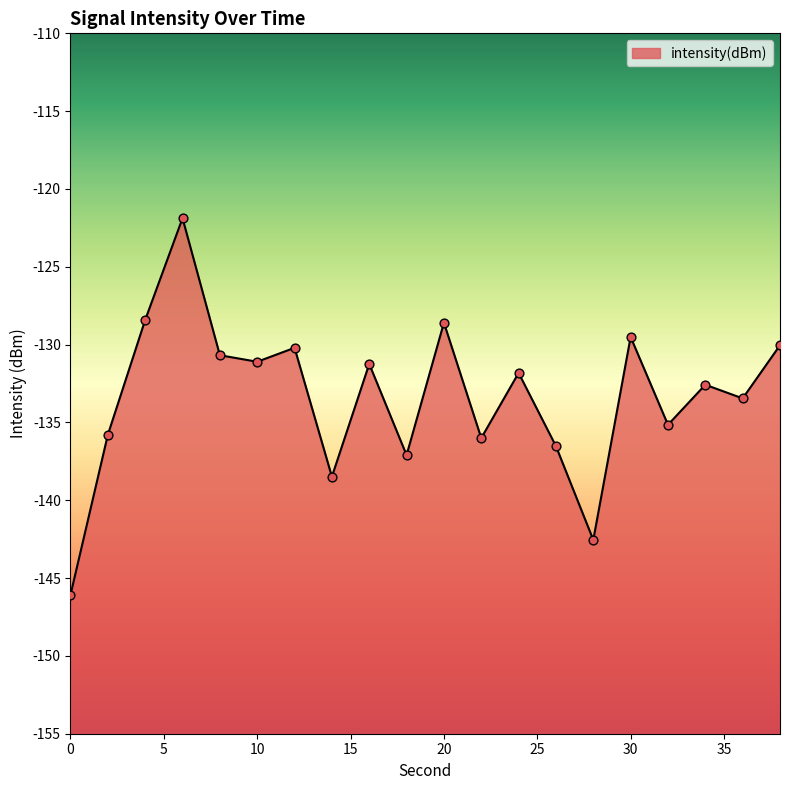

What is the change in value from 8 to 14?

-7.8